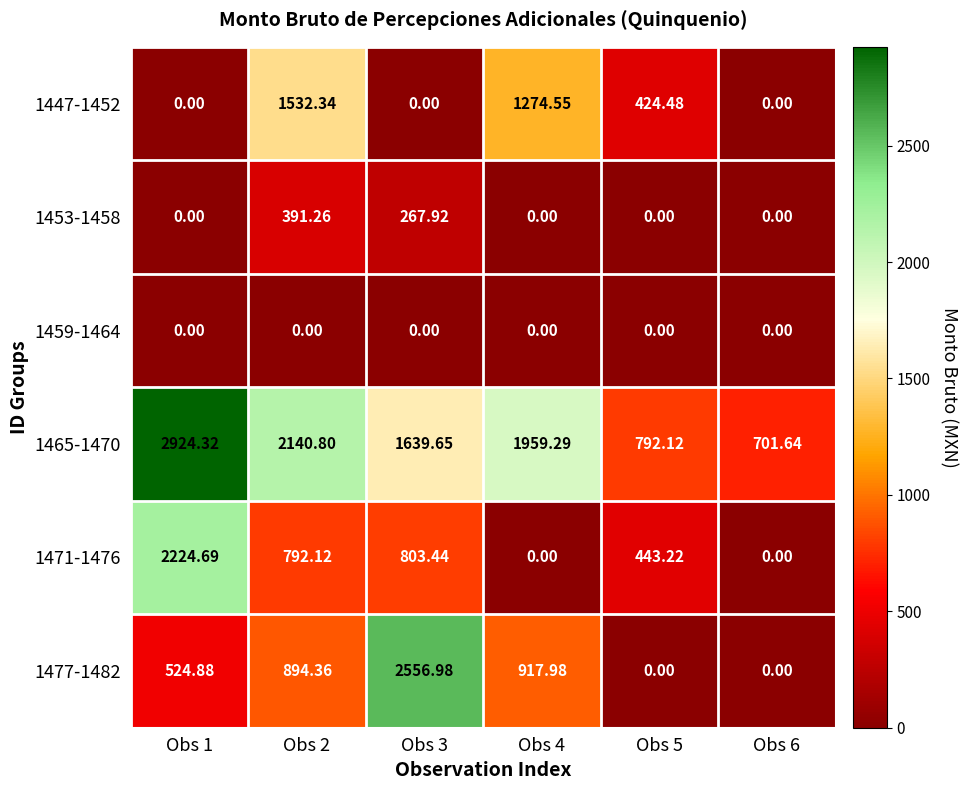

What is the total value across all series at Obs 3?

5268.0